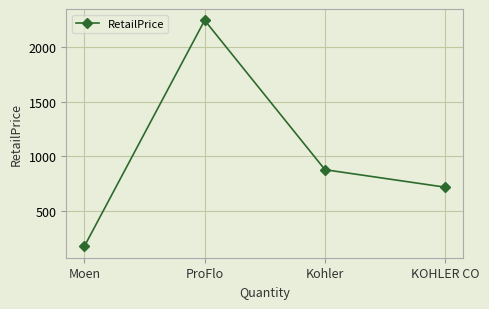

What is the change in value from ProFlo to KOHLER CO?

-1526.1